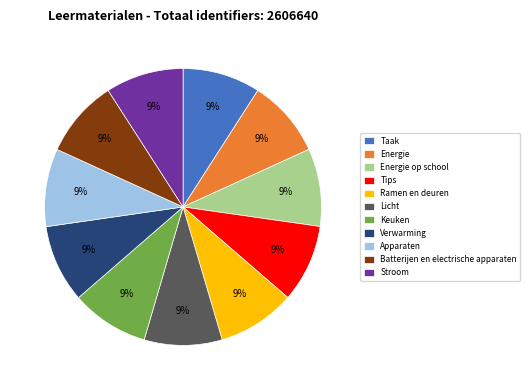

Does Licht account for over 50% of the chart?

No